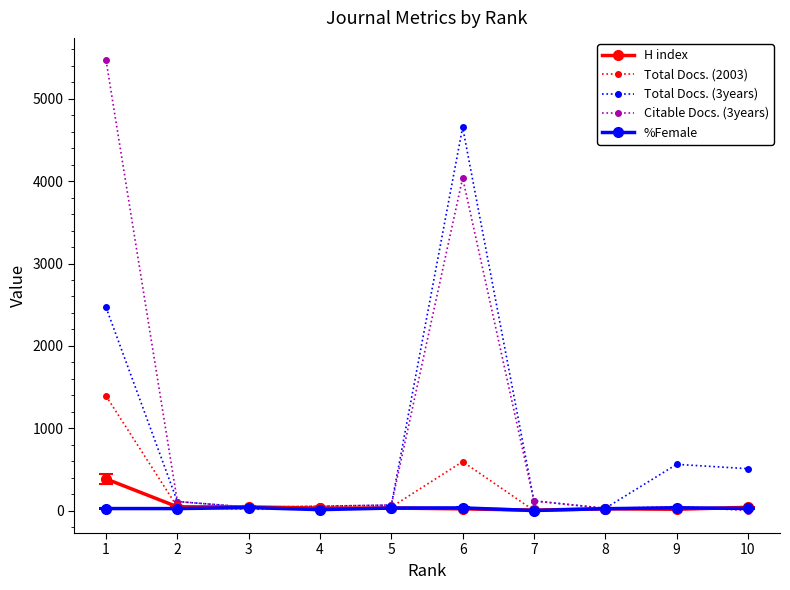

How many data points in %Female are less than 25?

5